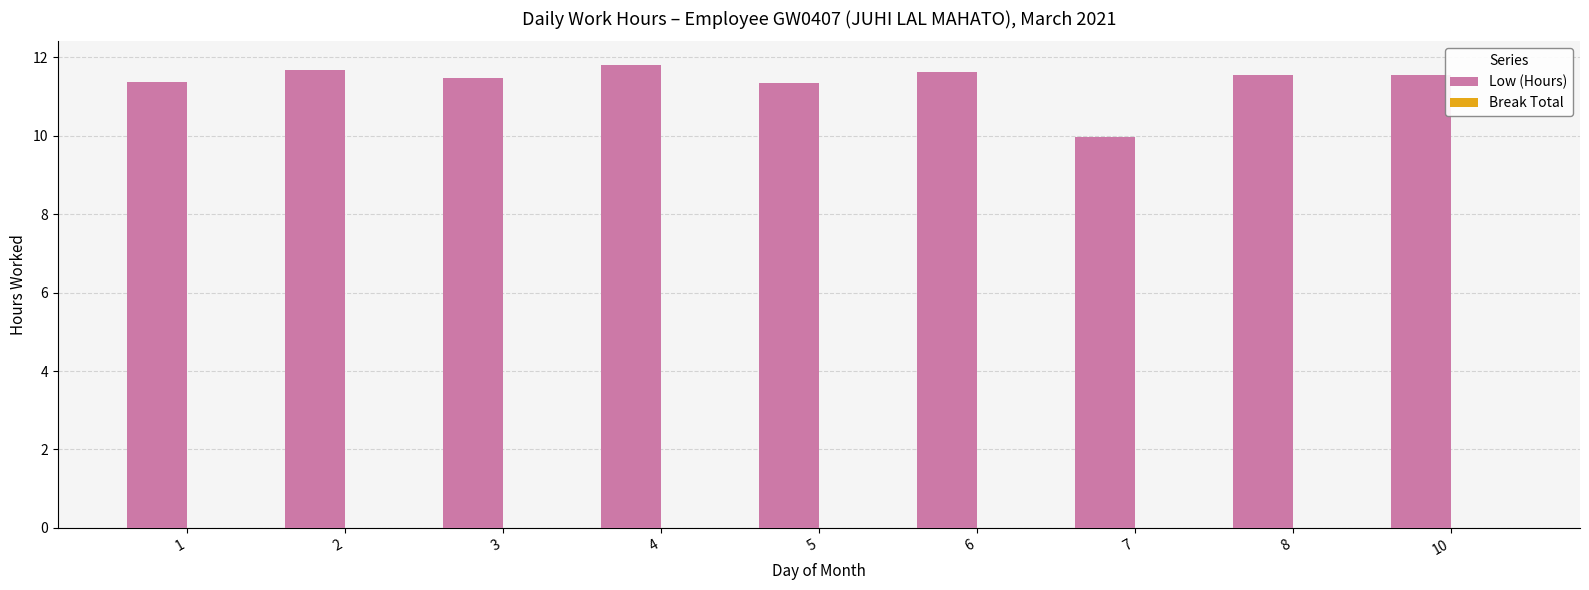

What is the value of the 6th bar from the left?

11.6